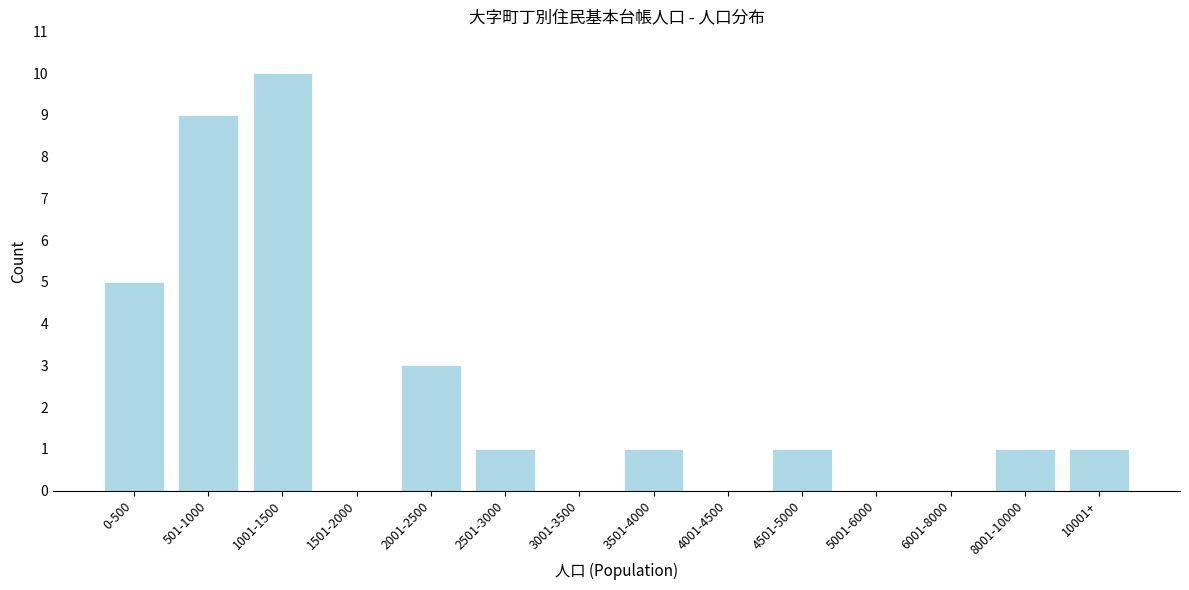

Reading left to right, transcribe all the data shown in this chart.

0-500=5	501-1000=9	1001-1500=10	1501-2000=0	2001-2500=3	2501-3000=1	3001-3500=0	3501-4000=1	4001-4500=0	4501-5000=1	5001-6000=0	6001-8000=0	8001-10000=1	10001+=1